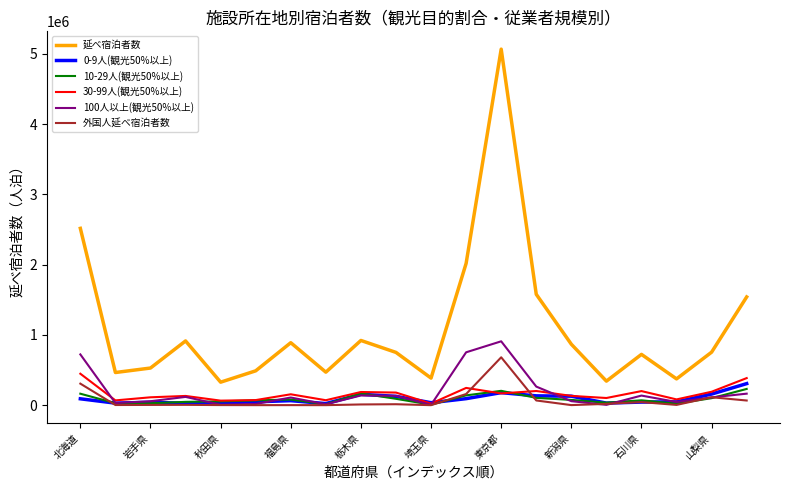

Which series has the widest spread of values?

延べ宿泊者数